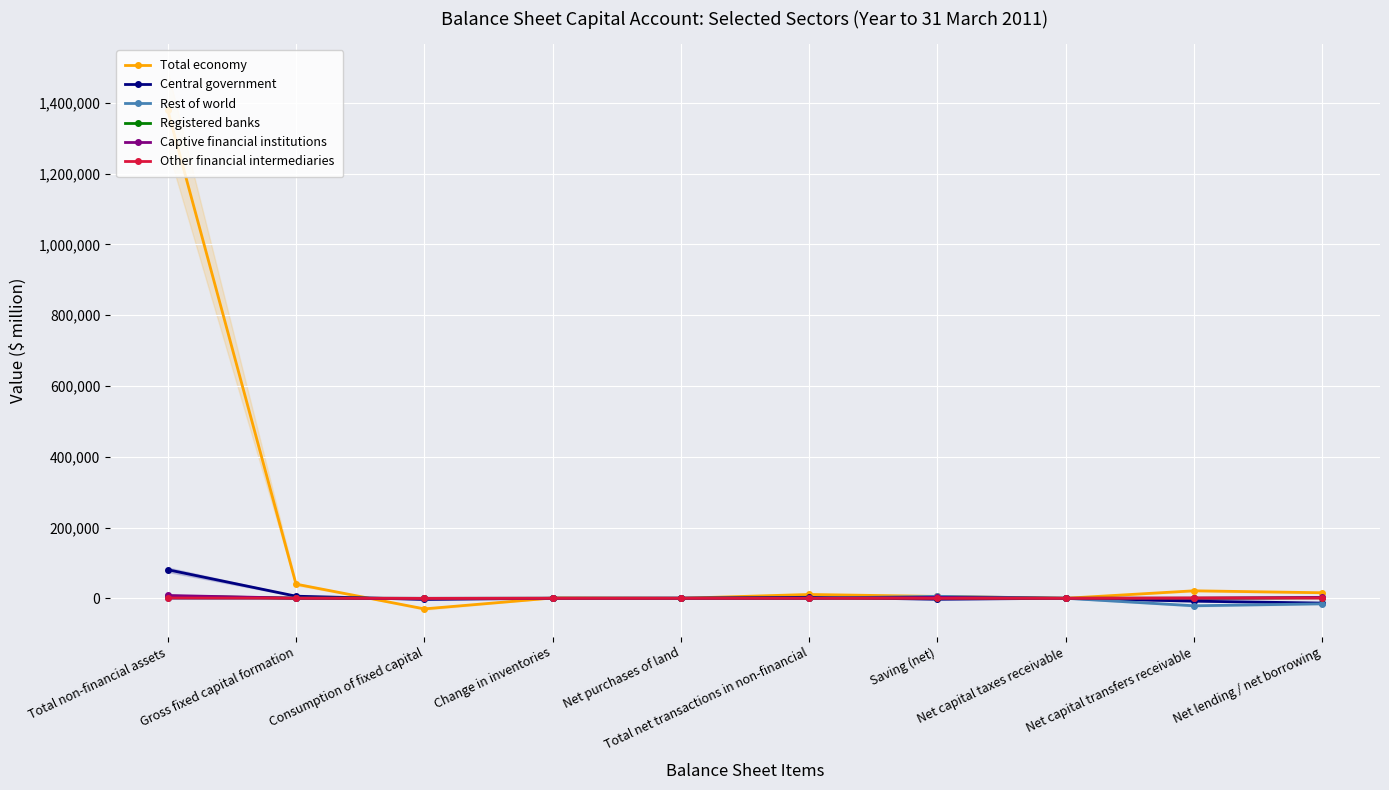

List the series in order of their peak value, highest first.

Total economy, Central government, Captive financial institutions, Registered banks, Rest of world, Other financial intermediaries